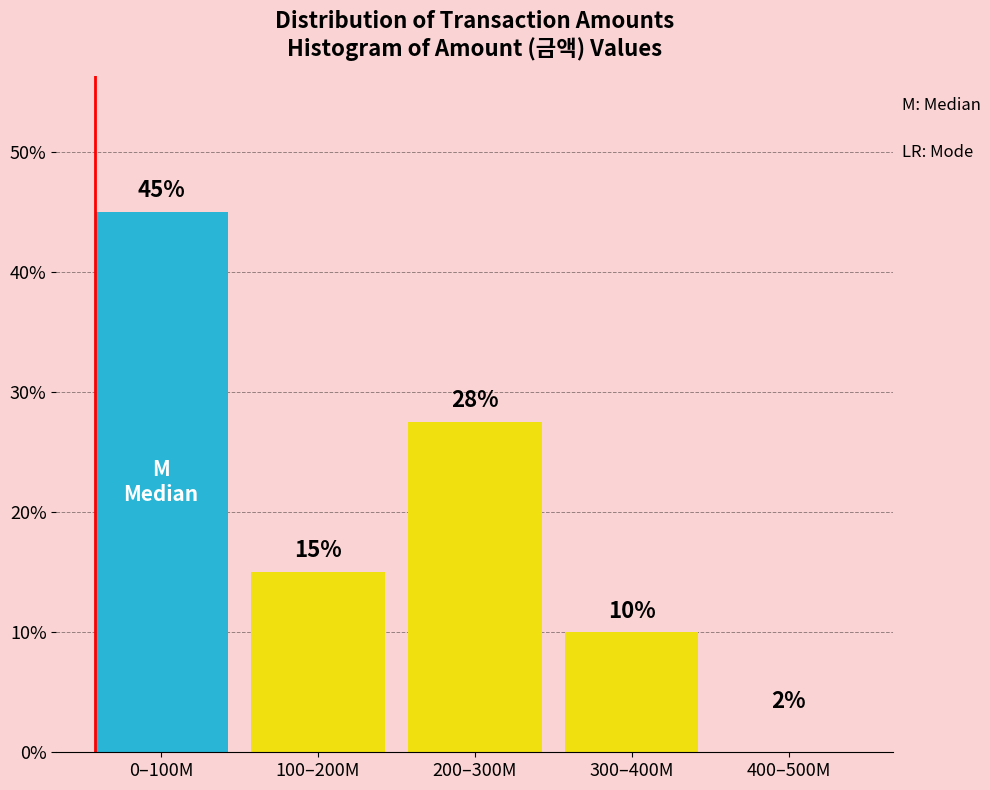

Which has a higher value, 300–400M or 0–100M?

0–100M